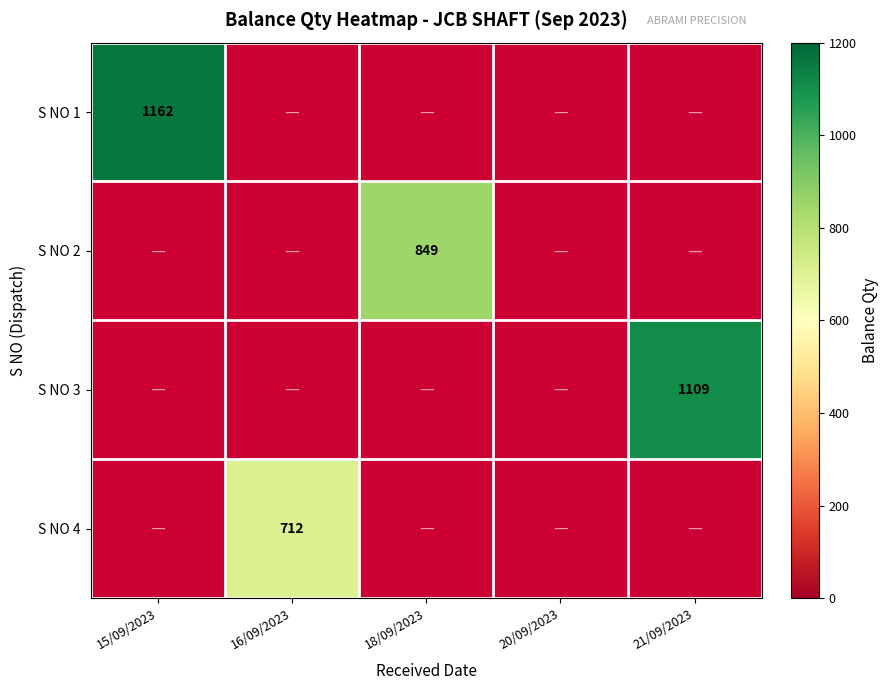

Which label corresponds to the largest value in the chart?

15/09/2023